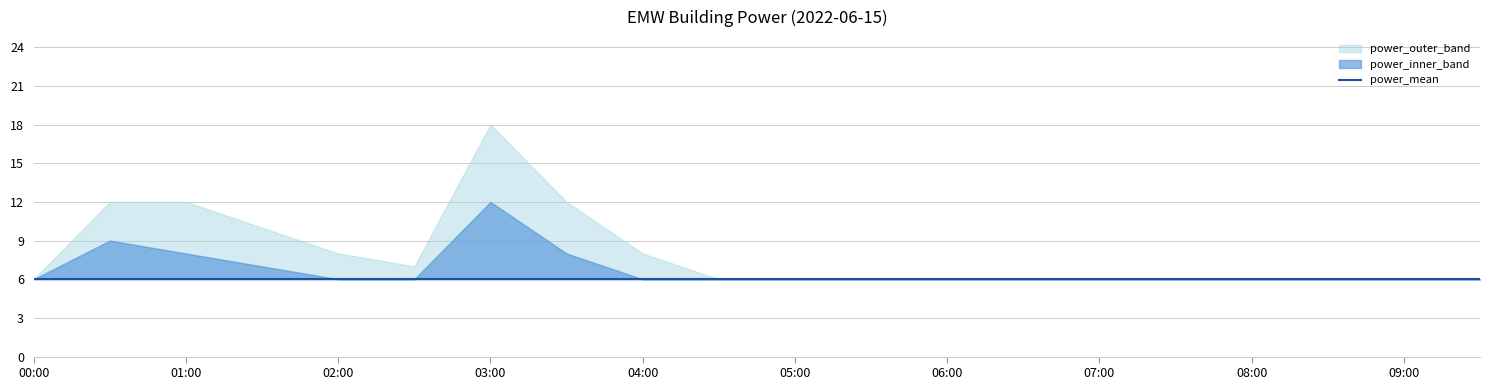

Reading right to left, extract all data points from this chart.

power_mean: 09:30=6	09:00=6	08:30=6	08:00=6	07:30=6	07:00=6	06:30=6	06:00=6	05:30=6	05:00=6	04:30=6	04:00=6	03:30=6	03:00=6	02:30=6	02:00=6	01:30=6	01:00=6	00:30=6	00:00=6
power_upper: 09:30=6	09:00=6	08:30=6	08:00=6	07:30=6	07:00=6	06:30=6	06:00=6	05:30=6	05:00=6	04:30=6	04:00=6	03:30=8	03:00=12	02:30=6	02:00=6	01:30=7	01:00=8	00:30=9	00:00=6
power_lower: 09:30=6	09:00=6	08:30=6	08:00=6	07:30=6	07:00=6	06:30=6	06:00=6	05:30=6	05:00=6	04:30=6	04:00=6	03:30=6	03:00=6	02:30=6	02:00=6	01:30=6	01:00=6	00:30=6	00:00=6
power_outer_upper: 09:30=6	09:00=6	08:30=6	08:00=6	07:30=6	07:00=6	06:30=6	06:00=6	05:30=6	05:00=6	04:30=6	04:00=8	03:30=12	03:00=18	02:30=7	02:00=8	01:30=10	01:00=12	00:30=12	00:00=6
power_outer_lower: 09:30=6	09:00=6	08:30=6	08:00=6	07:30=6	07:00=6	06:30=6	06:00=6	05:30=6	05:00=6	04:30=6	04:00=6	03:30=6	03:00=6	02:30=6	02:00=6	01:30=6	01:00=6	00:30=6	00:00=6